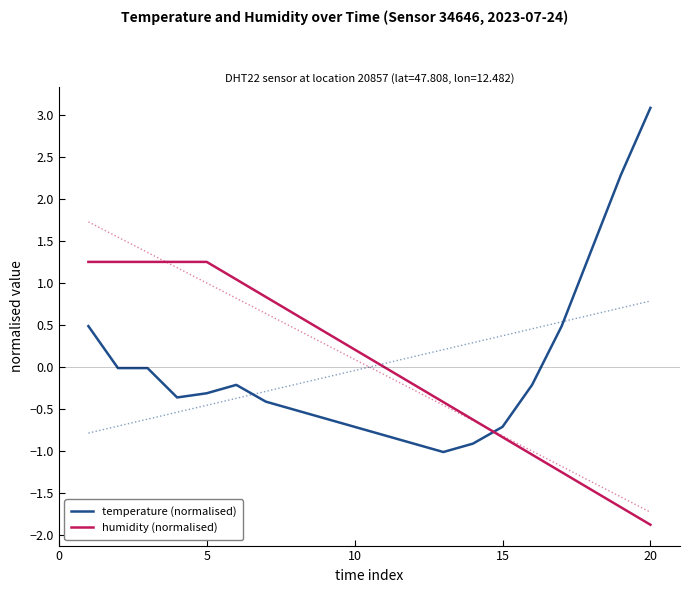

Which series ends up on top after the final intersection of humidity (normalised) and temperature (normalised)?

temperature (normalised)